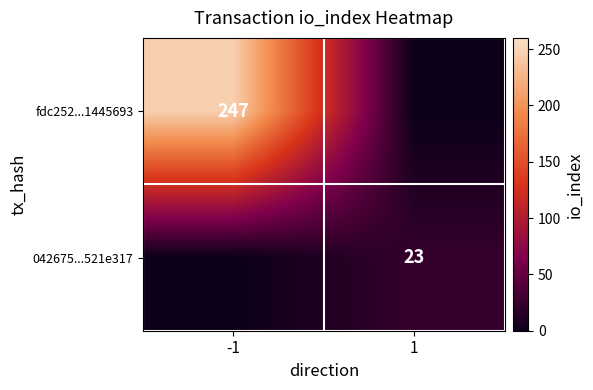

True or false: fdc252...1445693 has a value of 247 at -1.

True